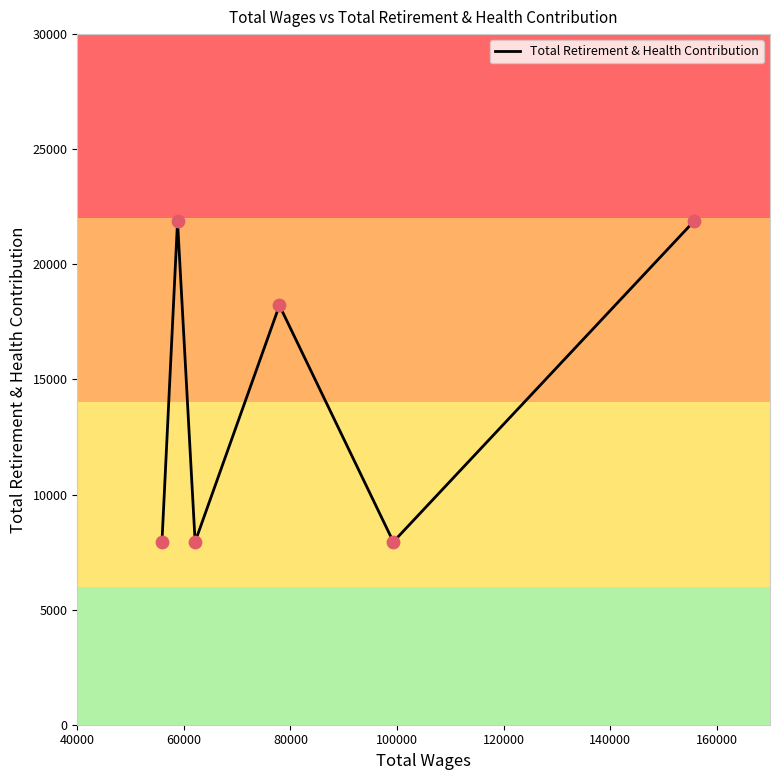

What is the maximum value shown in the chart?

21876